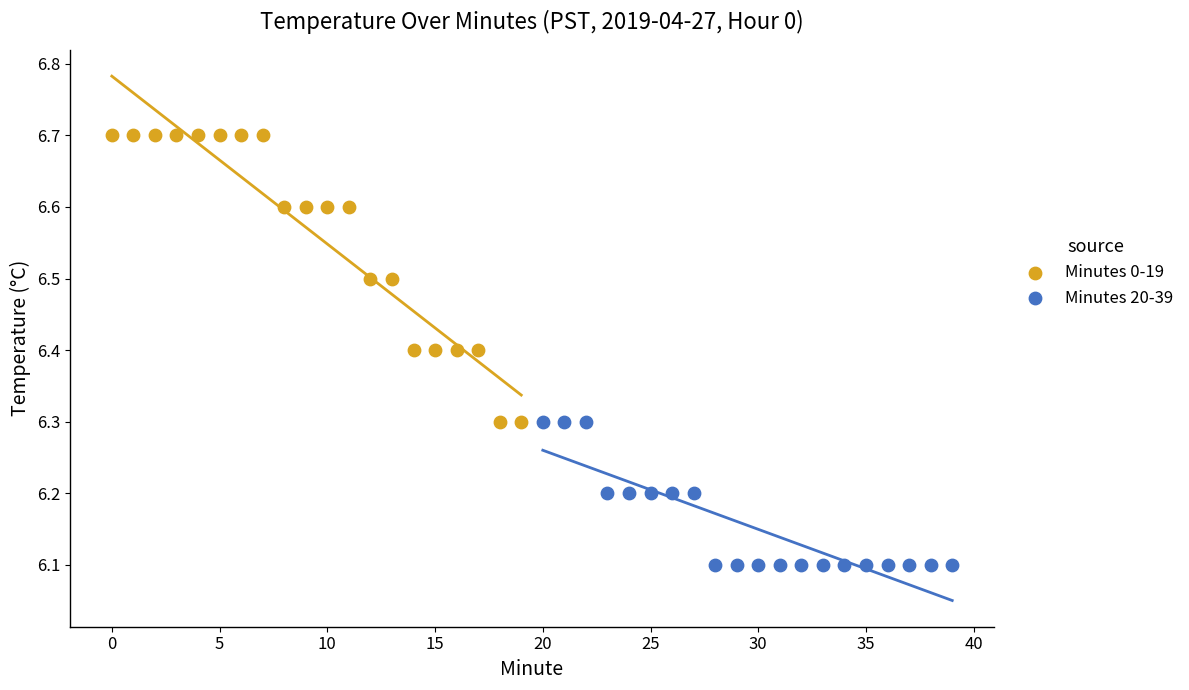

Which series has the widest spread of Y values?

Minutes 0-19